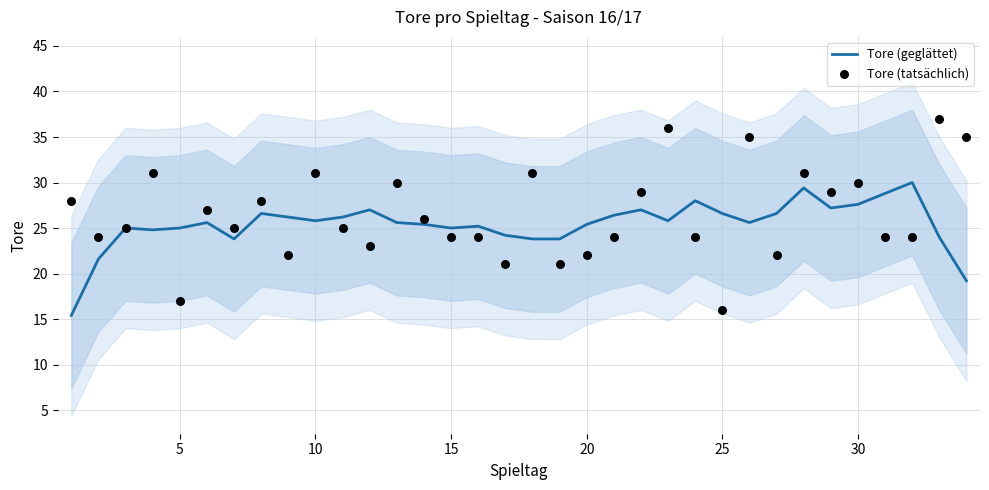

Which series has the largest total across all categories?

Tore (tatsächlich)